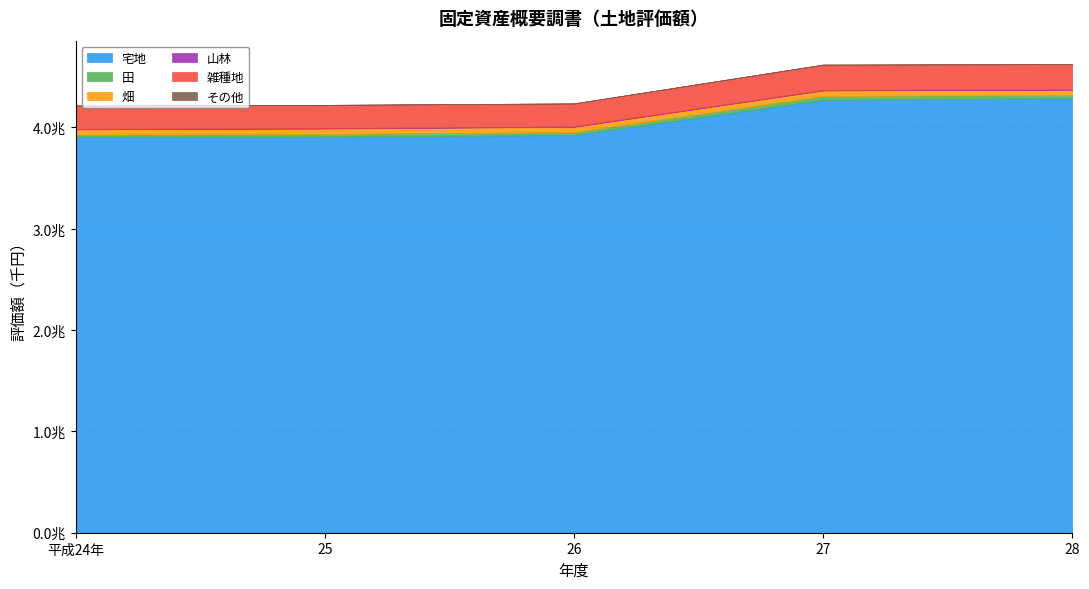

Is it true that その他 equals 185290 at 28?

True